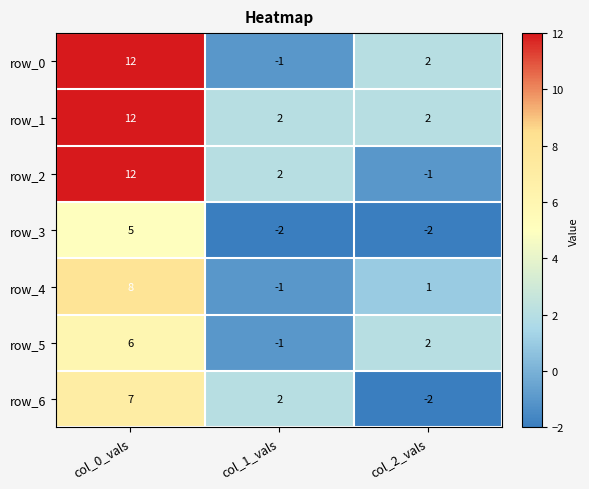

What is the lowest value of the row_5 series?

-1